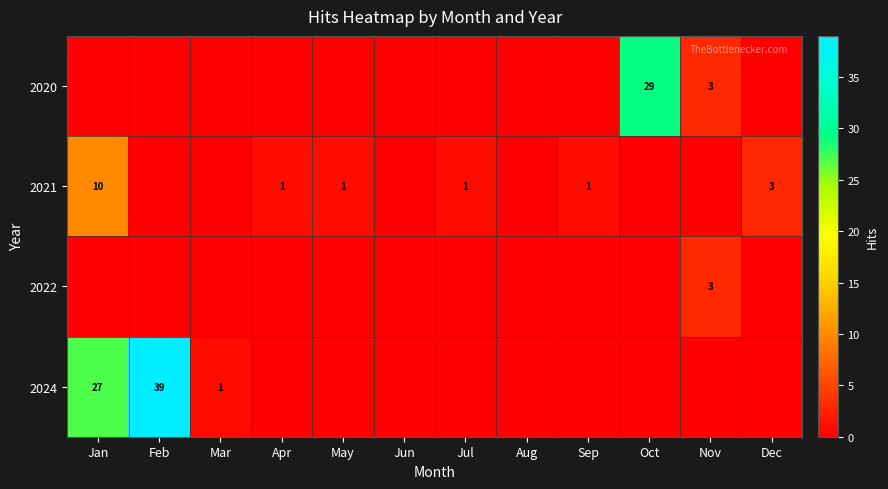

The value of 2021 at Sep is 1. True or false?

True